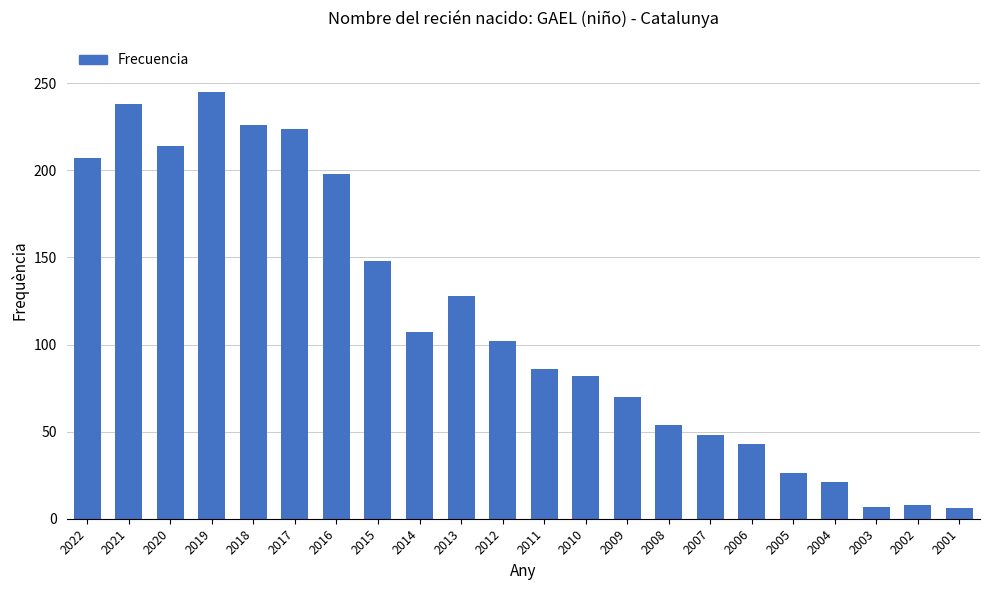

What is the value of the 16th bar from the left?

48